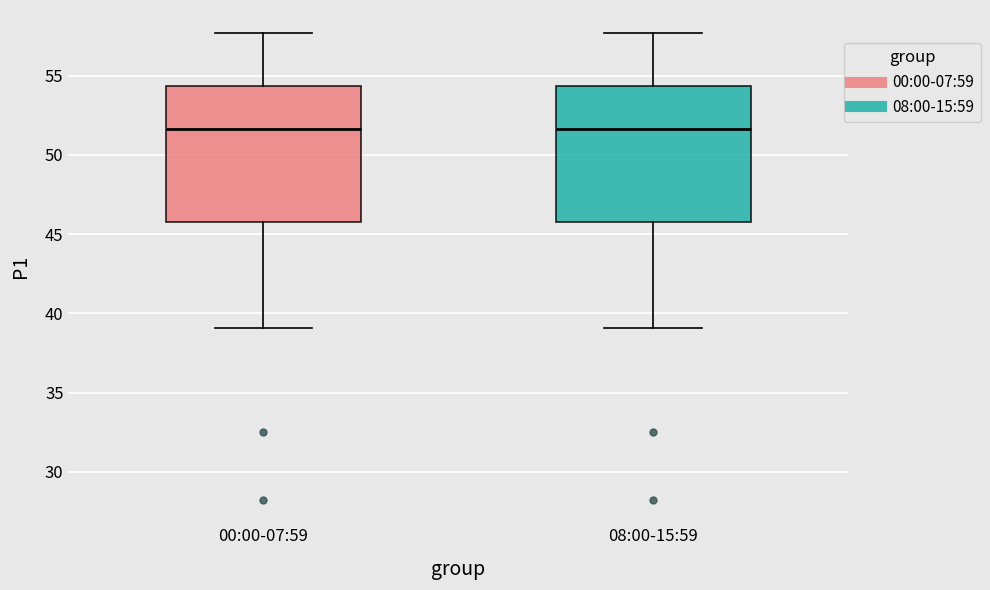

Where does the upper whisker of the box for 08:00-15:59 end on the y-axis? The values are not printed on the chart, so give them approximately, as read against the axis.

57.5